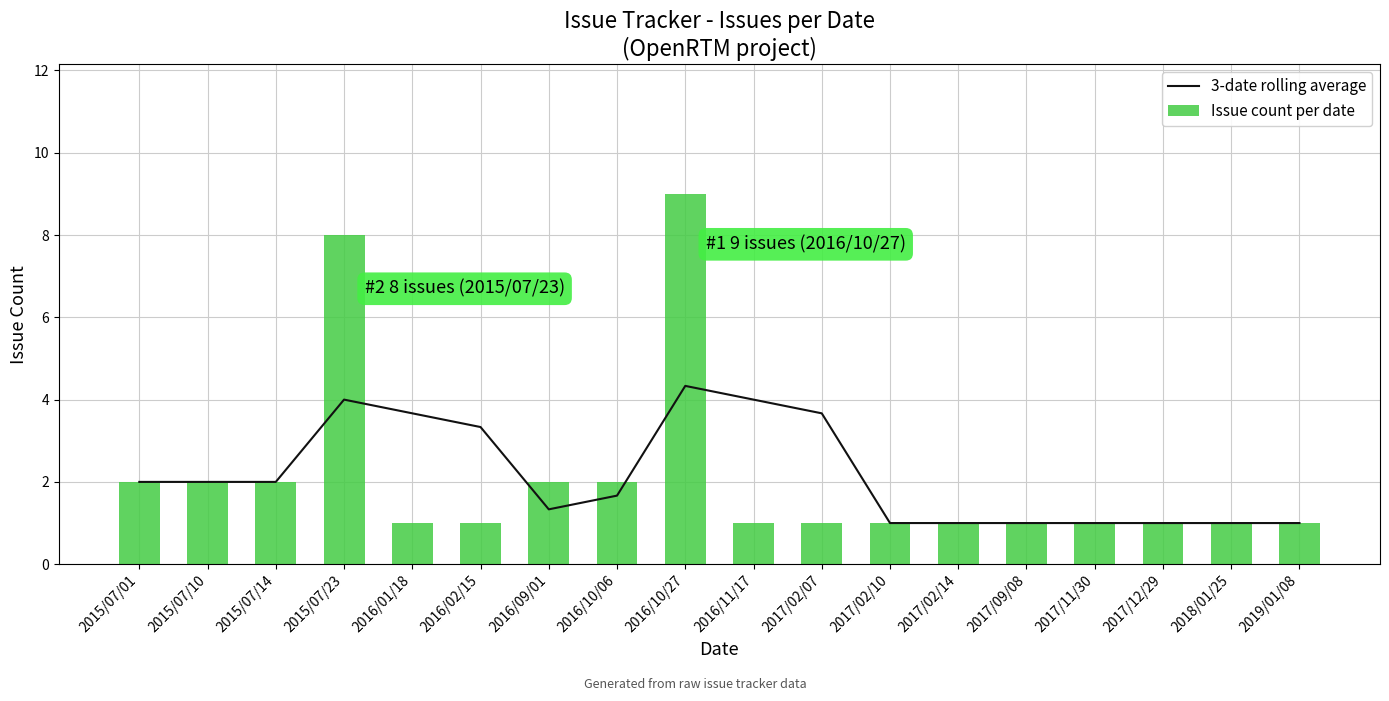

Reading left to right, what are all the values shown in this chart?

3-date rolling average: 2015/07/01=2.0	2015/07/10=2.0	2015/07/14=2.0	2015/07/23=4.0	2016/01/18=3.7	2016/02/15=3.3	2016/09/01=1.3	2016/10/06=1.7	2016/10/27=4.3	2016/11/17=4.0	2017/02/07=3.7	2017/02/10=1.0	2017/02/14=1.0	2017/09/08=1.0	2017/11/30=1.0	2017/12/29=1.0	2018/01/25=1.0	2019/01/08=1.0
Issue count per date: 2015/07/01=2.0	2015/07/10=2.0	2015/07/14=2.0	2015/07/23=8.0	2016/01/18=1.0	2016/02/15=1.0	2016/09/01=2.0	2016/10/06=2.0	2016/10/27=9.0	2016/11/17=1.0	2017/02/07=1.0	2017/02/10=1.0	2017/02/14=1.0	2017/09/08=1.0	2017/11/30=1.0	2017/12/29=1.0	2018/01/25=1.0	2019/01/08=1.0